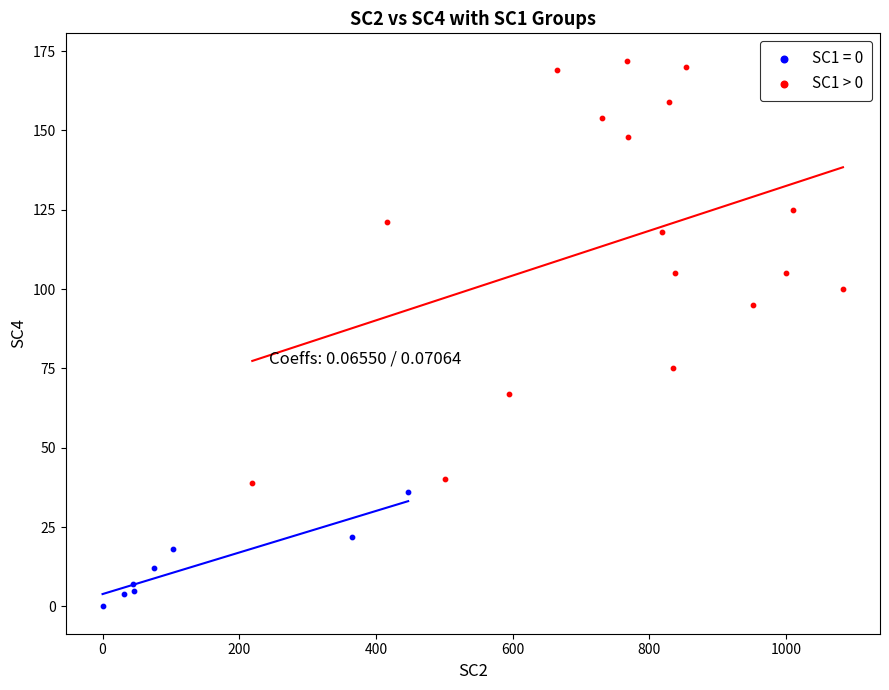

Which series has the widest spread of Y values?

SC1 > 0